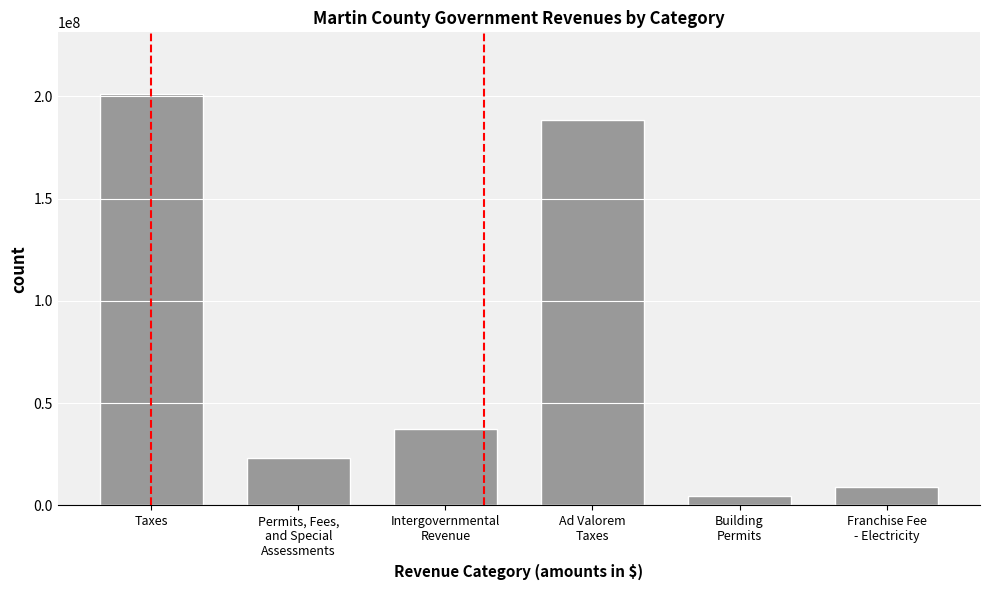

What is the label of the 5th bar from the right?

Permits, Fees,
and Special
Assessments